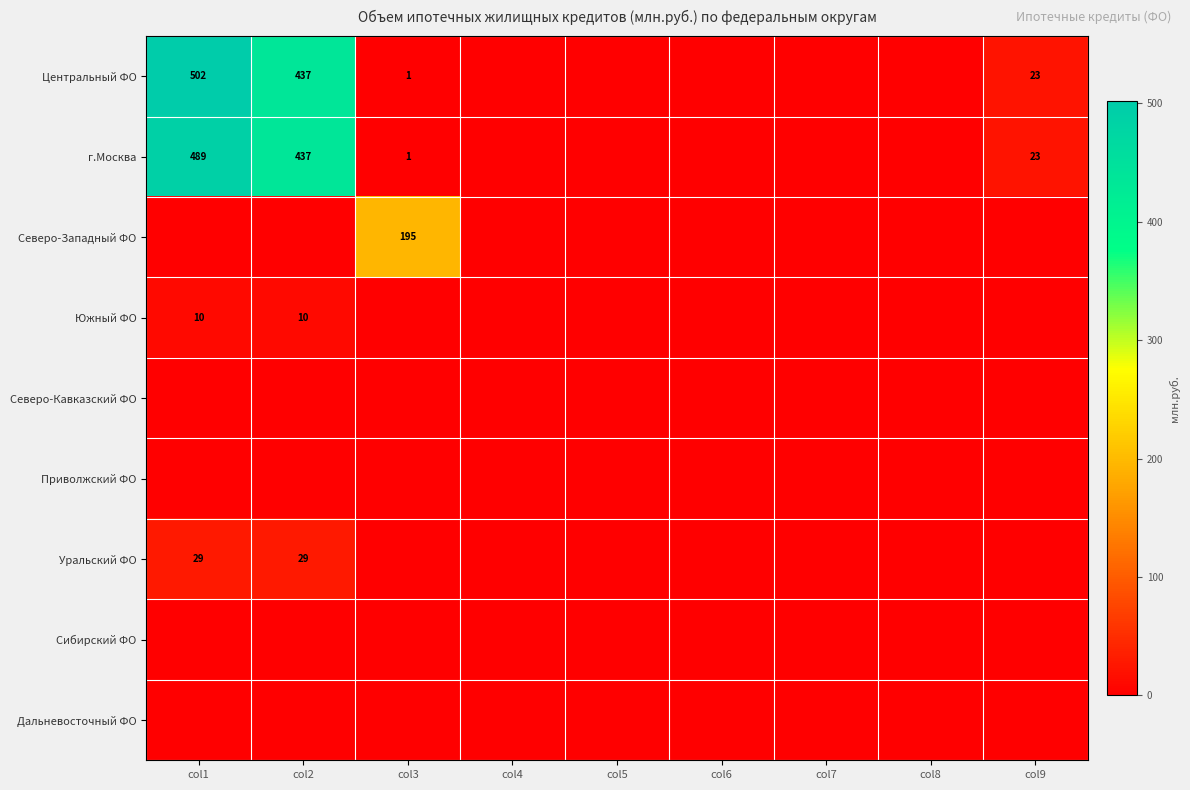

Is it true that Северо-Западный ФО equals 61 at col3?

False